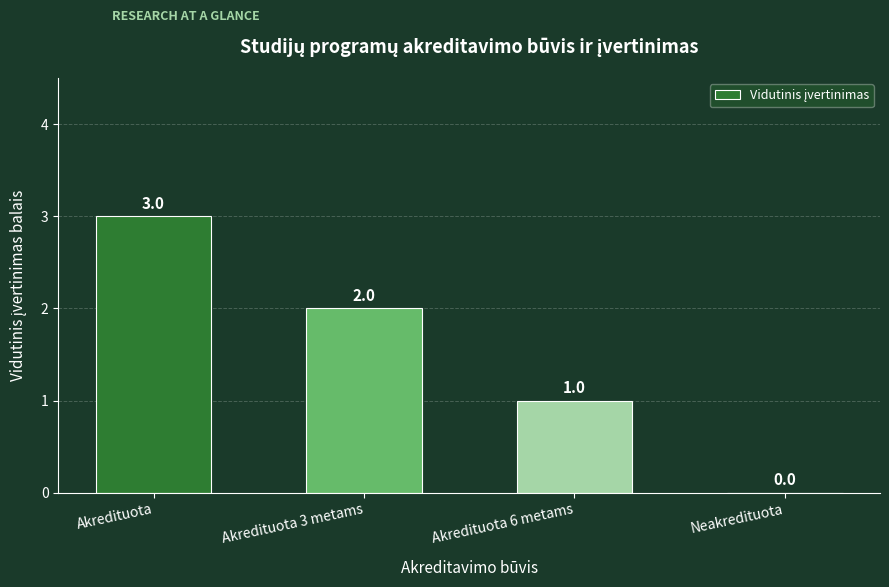

Reading right to left, extract all data points from this chart.

0	1	2	3